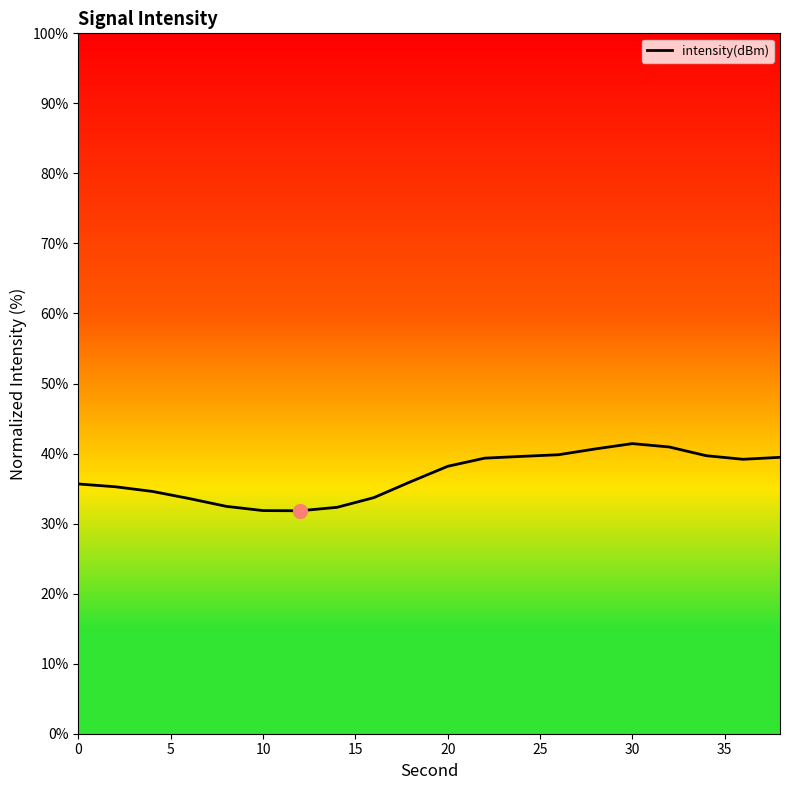

What is the difference between the maximum and minimum values?

9.6